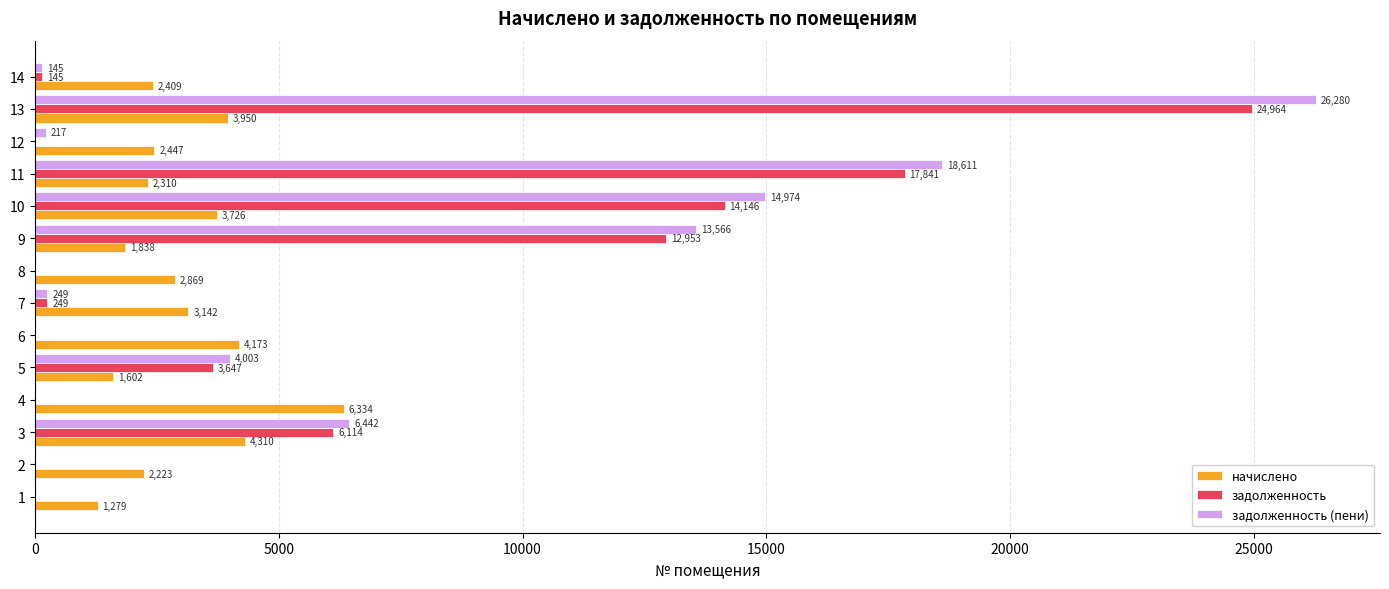

Where is задолженность nearest to the value 12481?

9